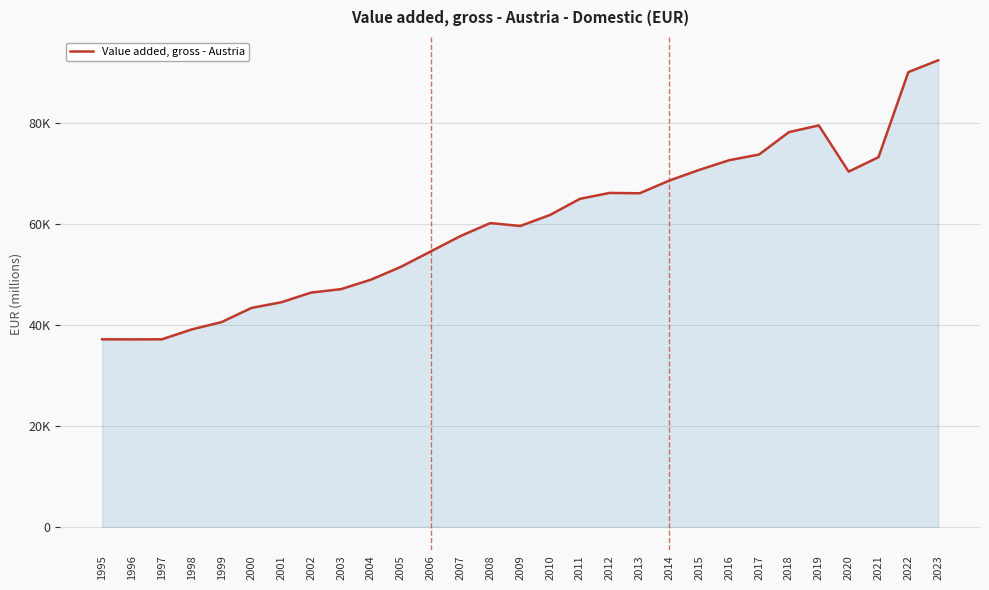

Between 2019 and 2004, which is larger?

2019